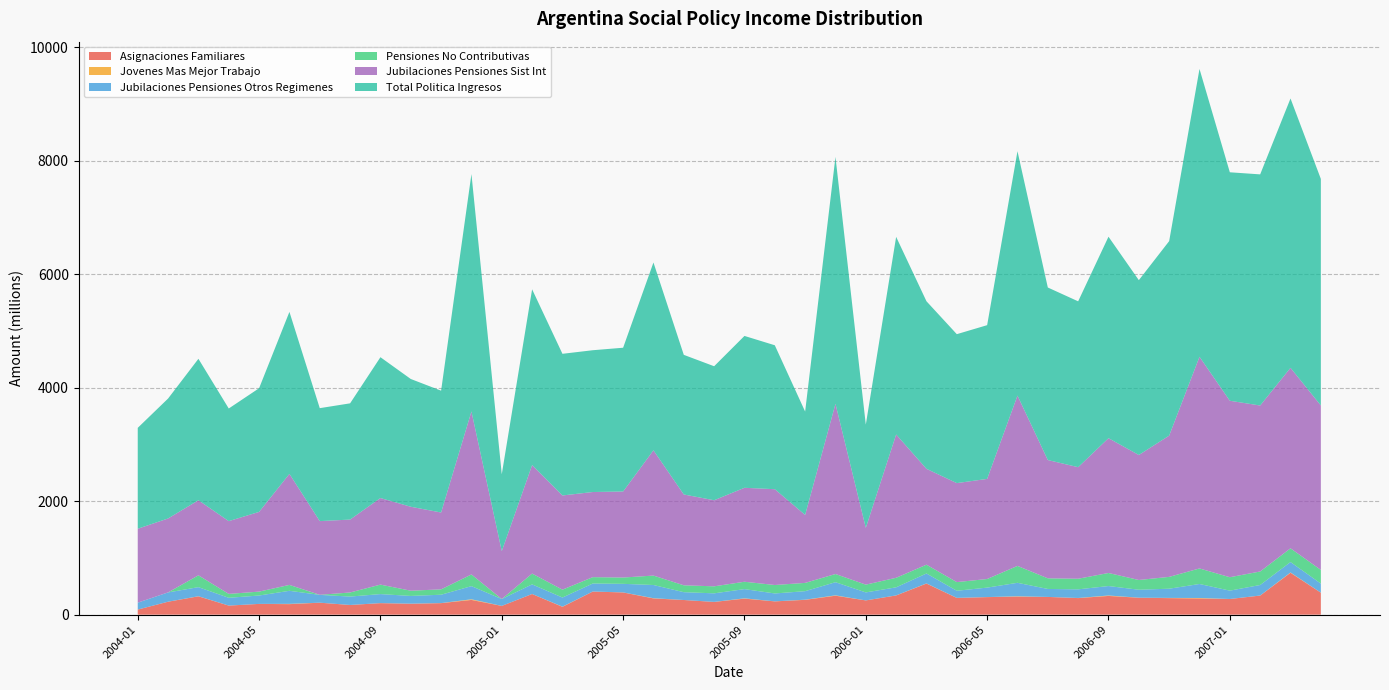

Reading right to left, transcribe all the data shown in this chart.

asignaciones_familiares: 387.2	738.0	336.1	276.1	285.3	291.4	298.3	329.9	292.0	312.5	318.7	309.1	294.8	548.1	338.4	251.2	334.0	261.2	233.9	282.6	224.5	258.3	286.1	391.3	407.3	137.9	364.0	154.4	259.6	202.9	192.5	203.0	170.4	210.8	185.3	189.5	159.8	323.1	228.1	89.7
jovenes_mas_mejor_trabajo: 0.8	5.3	1.1	0.1	8.6	3.8	0.9	7.8	1.8	0.1	5.0	1.0	1.2	2.6	1.1	0.1	6.3	2.6	0.8	5.2	0.7	0.1	4.0	1.2	0.6	2.8	0.6	0.1	11.2	1.1	1.3	0.5	0.7	0.4	4.9	0.3	0.3	1.7	0.3	0.1
jubilaciones_pensiones_otros_regimenes: 159.7	183.7	185.5	147.1	246.6	162.3	140.1	166.6	152.5	140.4	237.7	166.8	125.3	175.0	142.3	140.8	232.1	150.1	139.1	162.4	150.6	137.8	232.6	150.7	141.2	161.2	169.4	120.9	231.9	147.5	136.4	159.0	147.8	137.6	230.2	147.7	137.1	160.1	163.6	121.3
pensiones_no_contributivas: 240.8	242.1	238.0	236.4	273.9	208.3	171.6	230.1	186.7	187.4	297.8	151.4	152.7	154.8	168.0	137.1	144.1	145.9	148.9	129.8	123.5	121.3	166.1	111.1	112.0	138.8	190.2	0.4	205.8	94.5	91.9	167.1	72.0	0.9	104.1	68.7	68.7	208.3	0.7	0.6
jubilaciones_pensiones_sist_int: 2898.1	3181.0	2925.2	3109.8	3730.4	2489.5	2202.9	2375.8	1966.2	2084.5	3002.1	1764.3	1744.6	1689.6	2525.5	1000.5	2999.8	1197.9	1688.4	1655.8	1517.1	1600.6	2207.9	1516.3	1500.3	1660.0	1912.3	844.0	2873.1	1354.3	1479.7	1525.8	1285.0	1299.0	1956.8	1404.9	1282.6	1323.2	1302.4	1302.6
total_politica_ingresos: 3992.9	4746.5	4073.2	4026.4	5072.3	3427.6	3081.3	3550.4	2922.7	3040.6	4306.2	2709.4	2624.6	2952.7	3482.6	1818.9	4351.0	1821.5	2536.5	2676.3	2361.4	2460.6	3309.8	2533.5	2498.8	2496.4	3097.1	1354.2	4183.1	2147.0	2251.6	2481.9	2048.2	1990.6	2854.6	2179.5	1984.7	2492.7	2113.6	1777.9